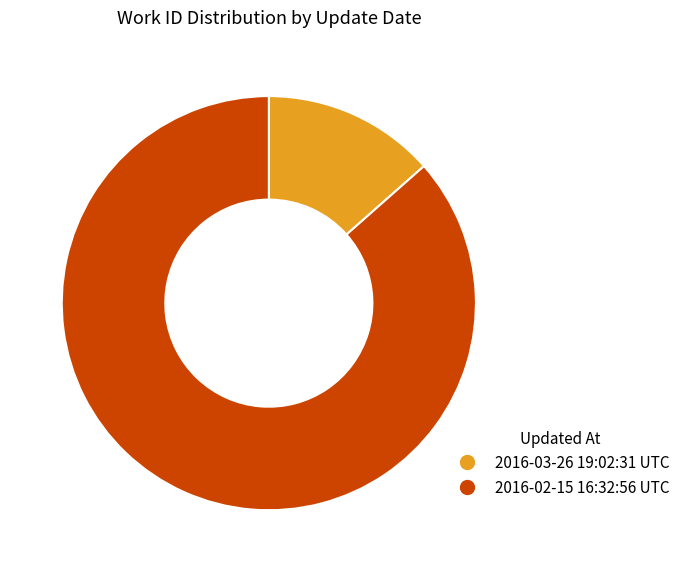

Between 2016-03-26 19:02:31 UTC and 2016-02-15 16:32:56 UTC, which is larger?

2016-02-15 16:32:56 UTC